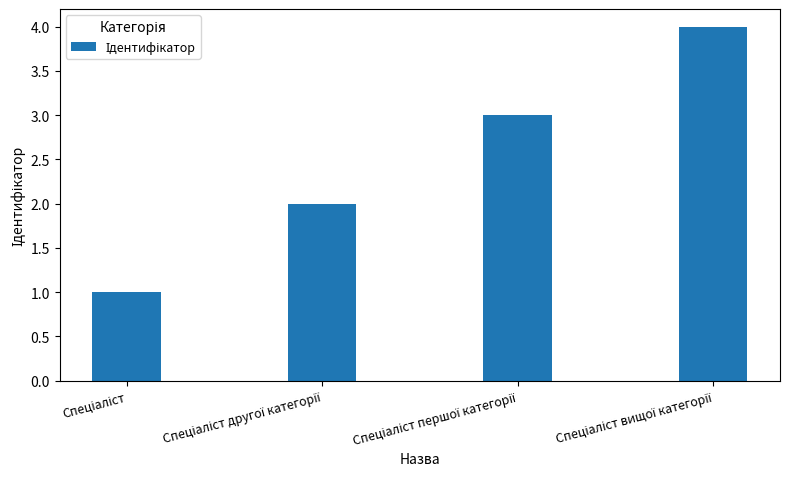

What is the maximum value shown in the chart?

4